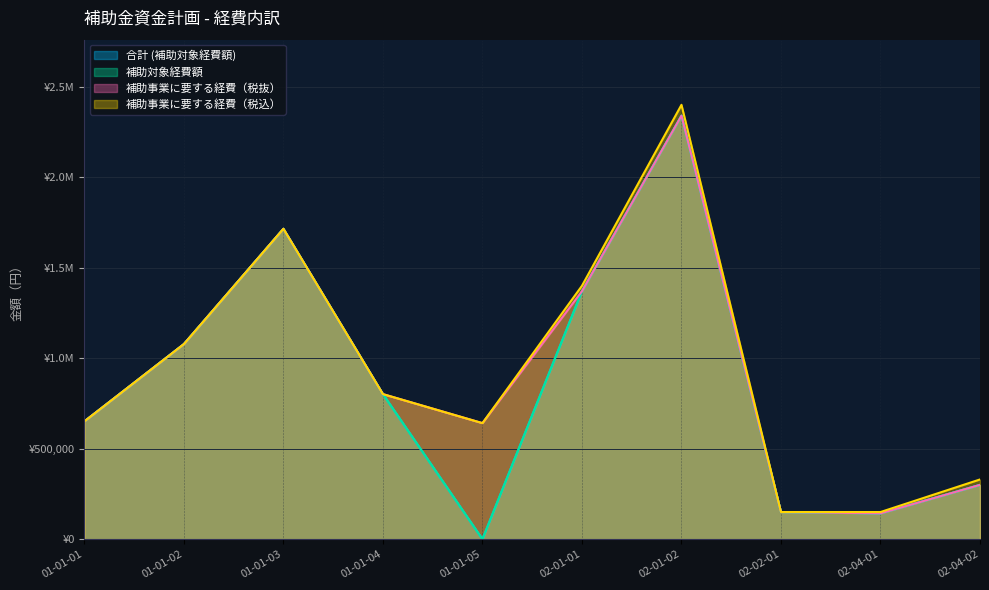

How many interior local peaks does the 合計 (補助対象経費額) series have?

2